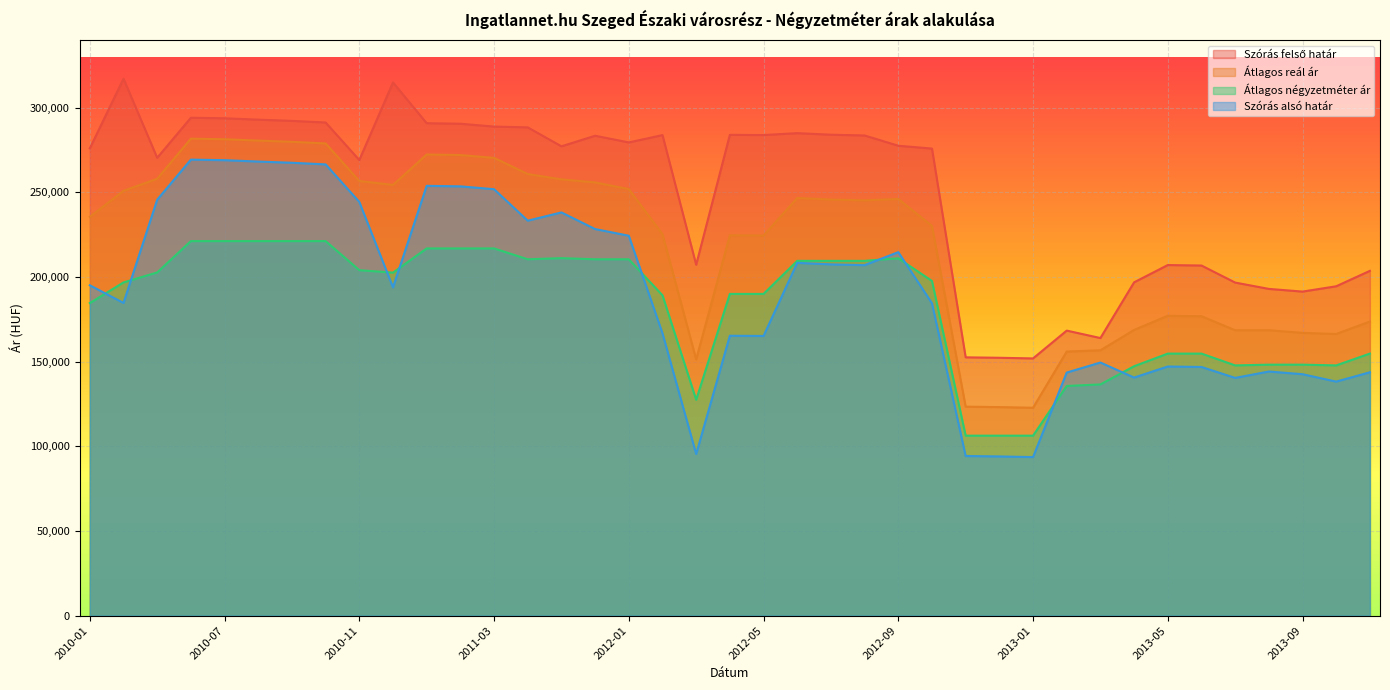

True or false: Szórás felső határ and Szórás alsó határ intersect in this chart.

False